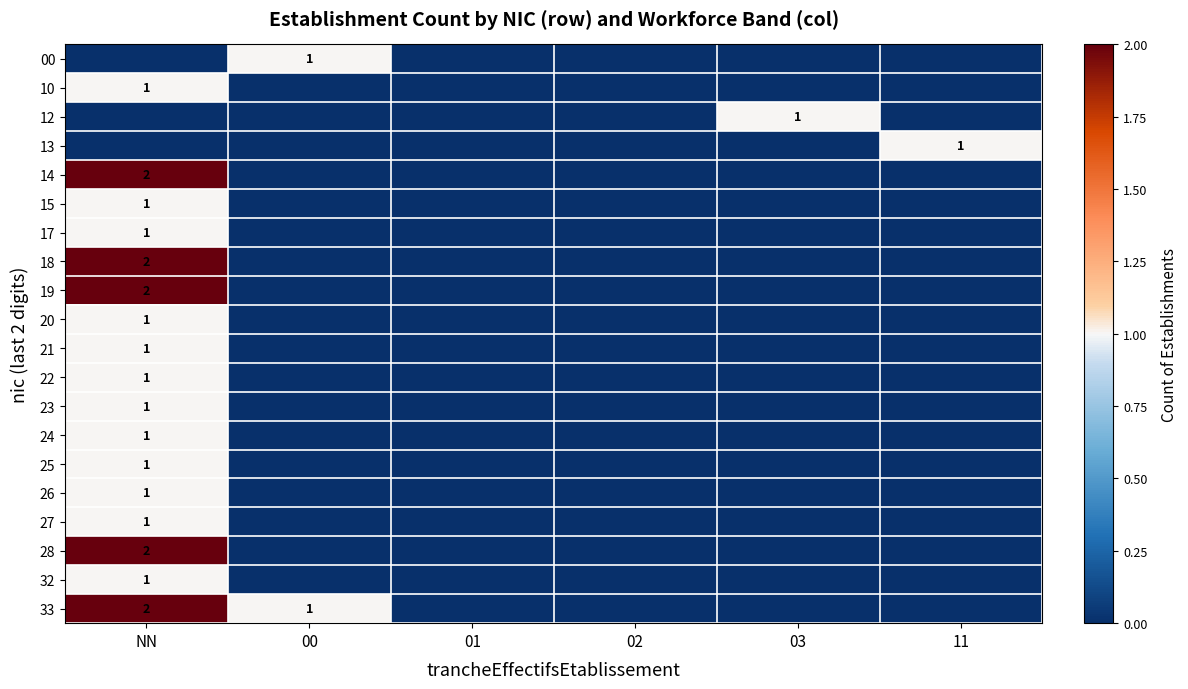

Count the number of data series in this chart.

20